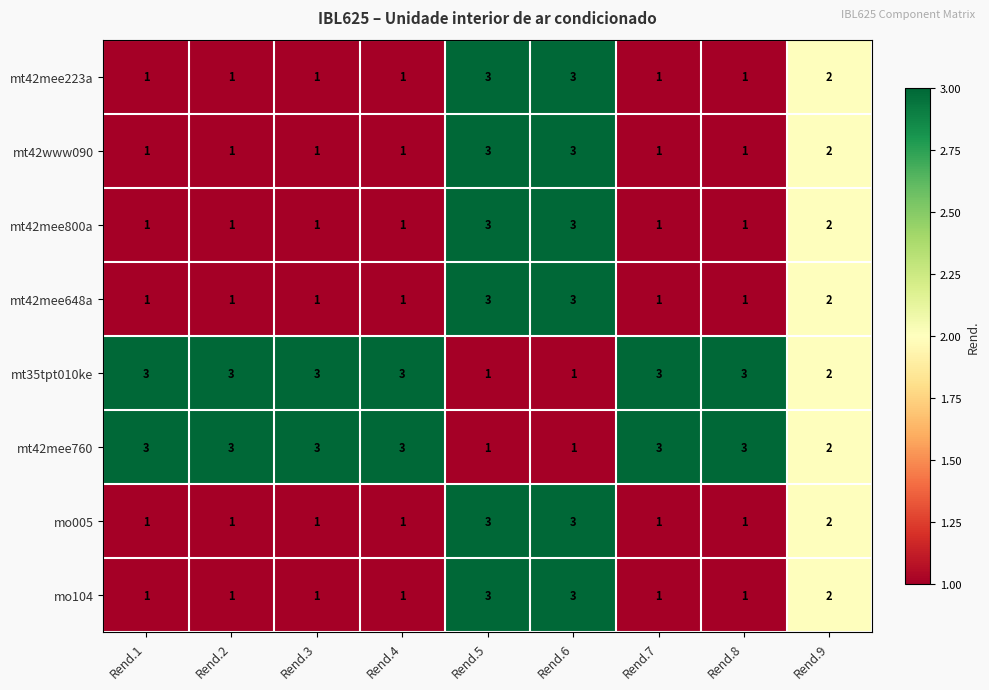

What is the difference between the highest and lowest values at Rend.1?

2